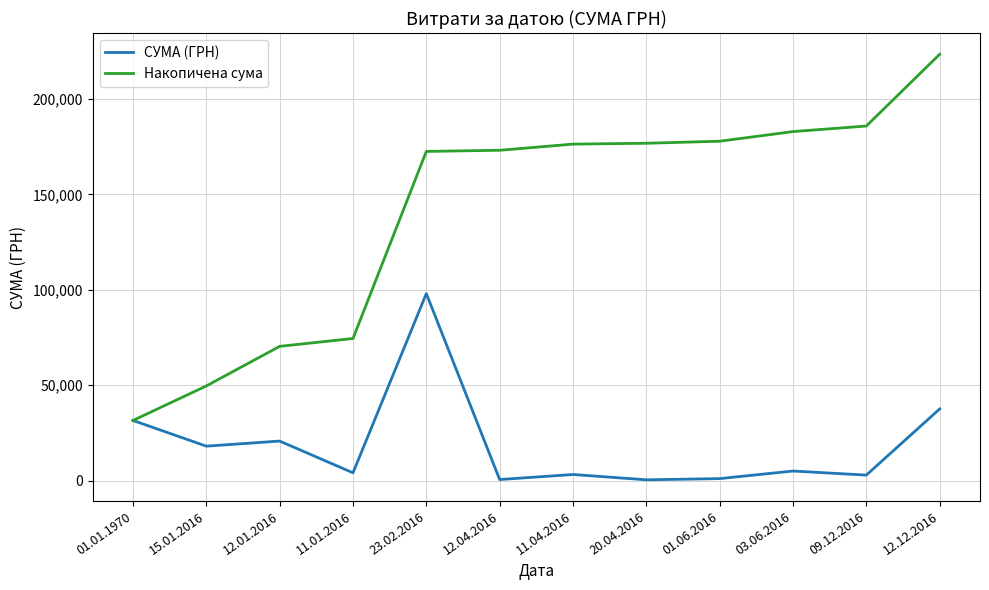

List the series in order of their peak value, highest first.

Накопичена сума, СУМА (ГРН)